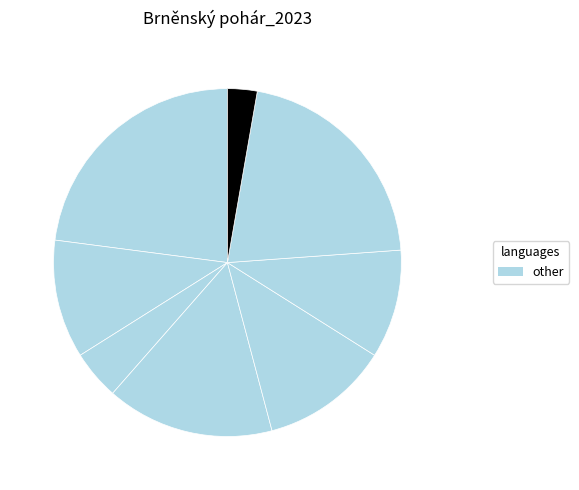

How many segments does this pie chart have?

8